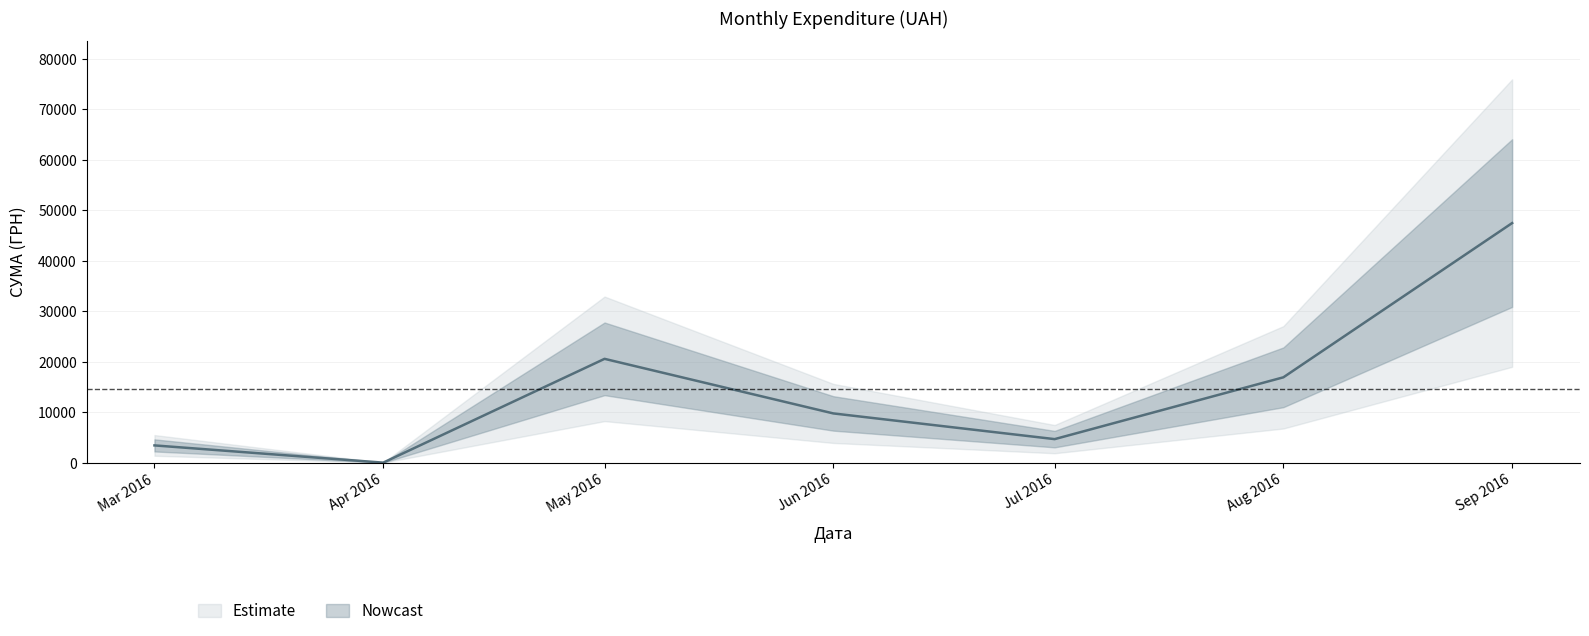

Does the chart have visible grid lines?

Yes